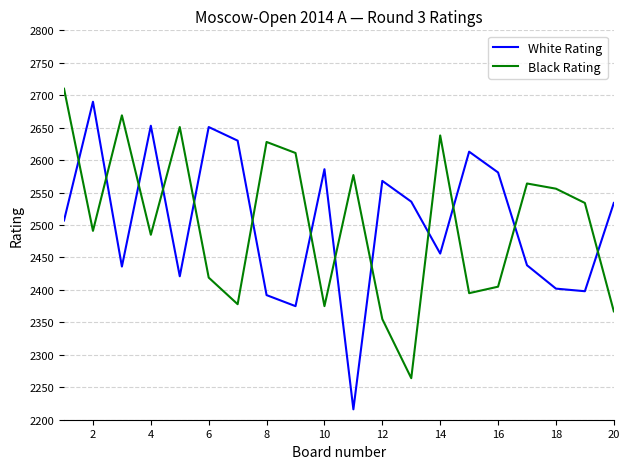

True or false: Black Rating has more than 2 interior local peaks.

True